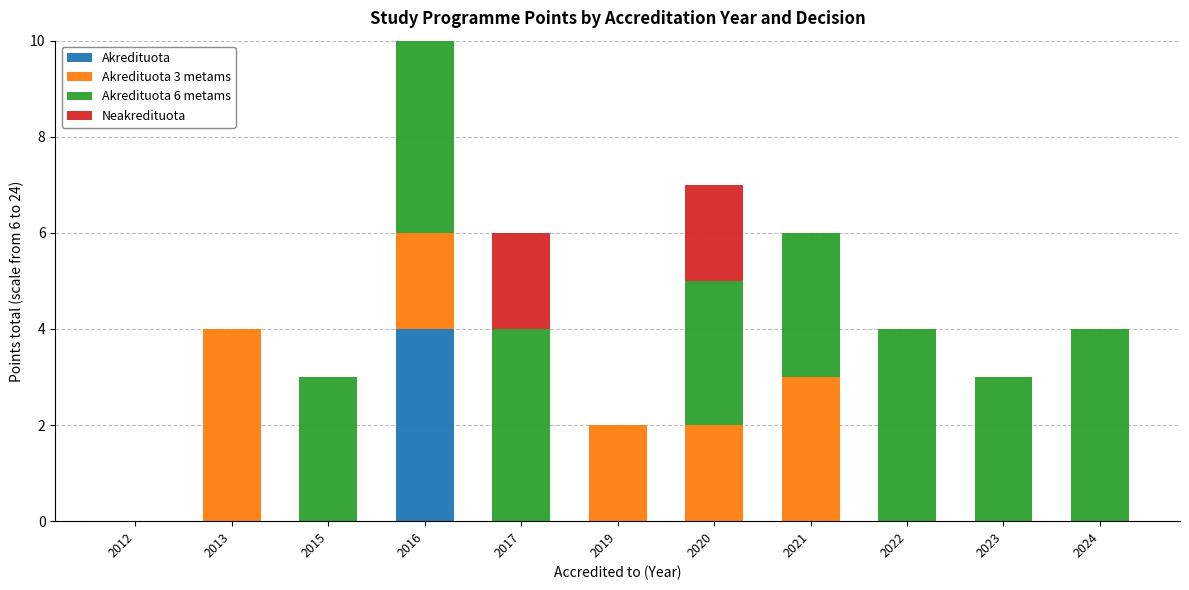

True or false: Akredituota has a value of 0 at 2017.

True